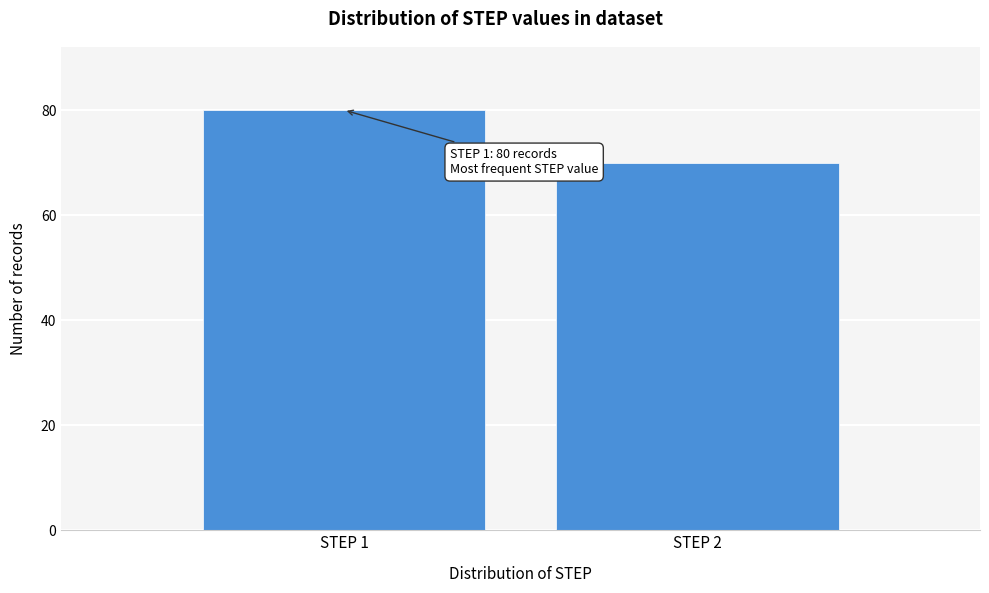

Reading left to right, list all the values displayed in this chart.

80	70